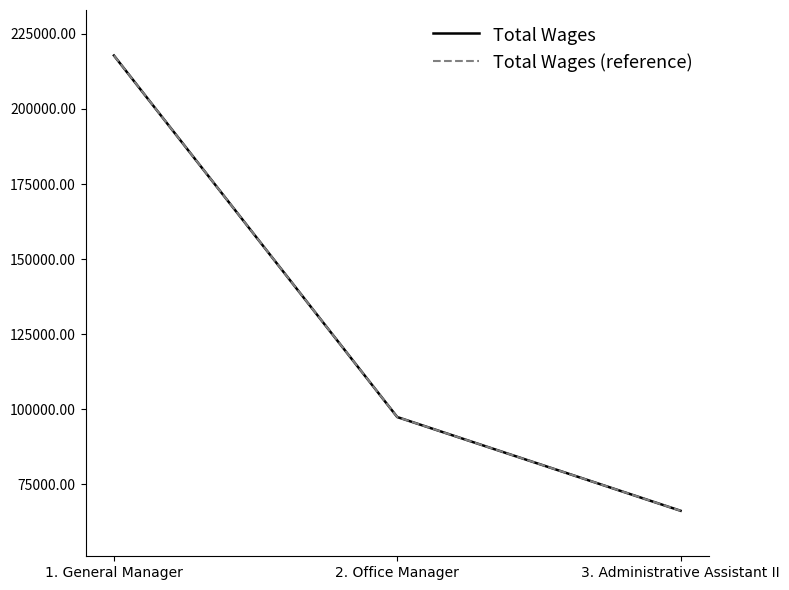

Reading left to right, what are all the values shown in this chart?

Total Wages: 1. General Manager=217795	2. Office Manager=97391	3. Administrative Assistant II=66182
Total Wages (reference): 1. General Manager=217795	2. Office Manager=97391	3. Administrative Assistant II=66182